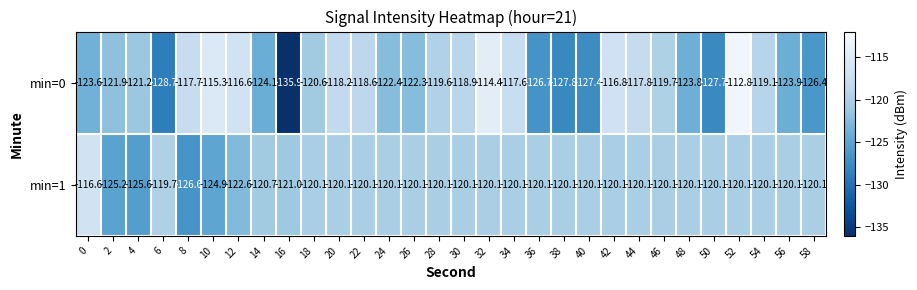

What is the smallest value displayed?

-135.9